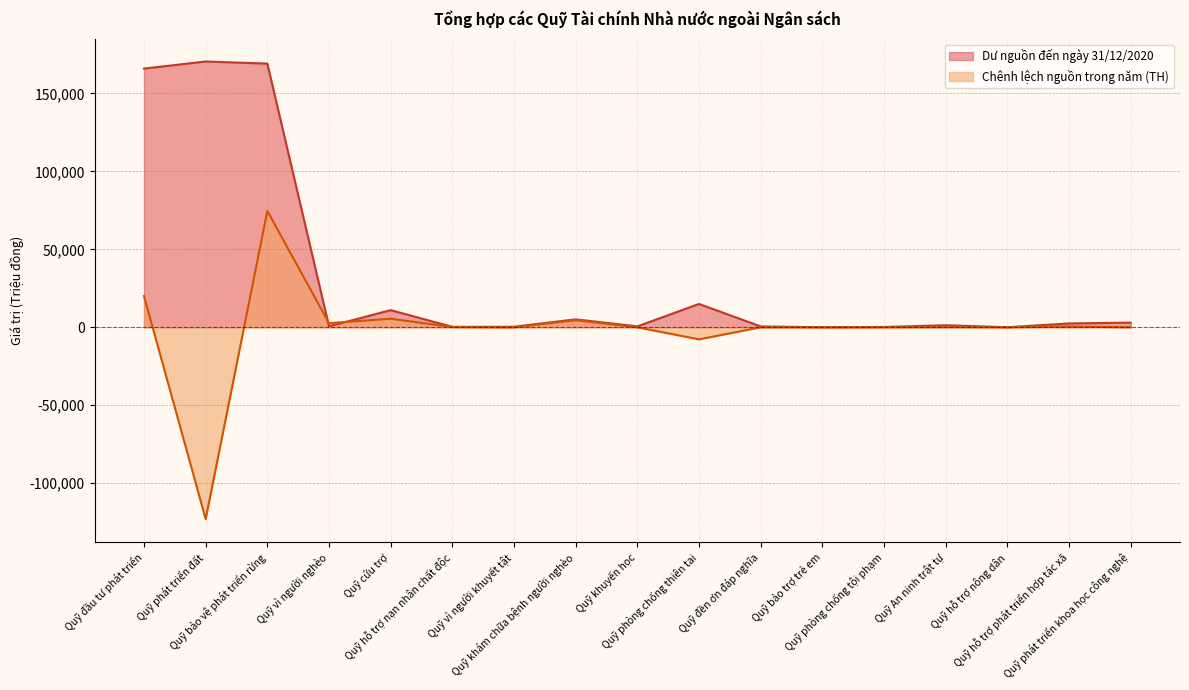

True or false: Dư nguồn đến ngày 31/12/2020 and Chênh lệch nguồn trong năm (TH) intersect in this chart.

True